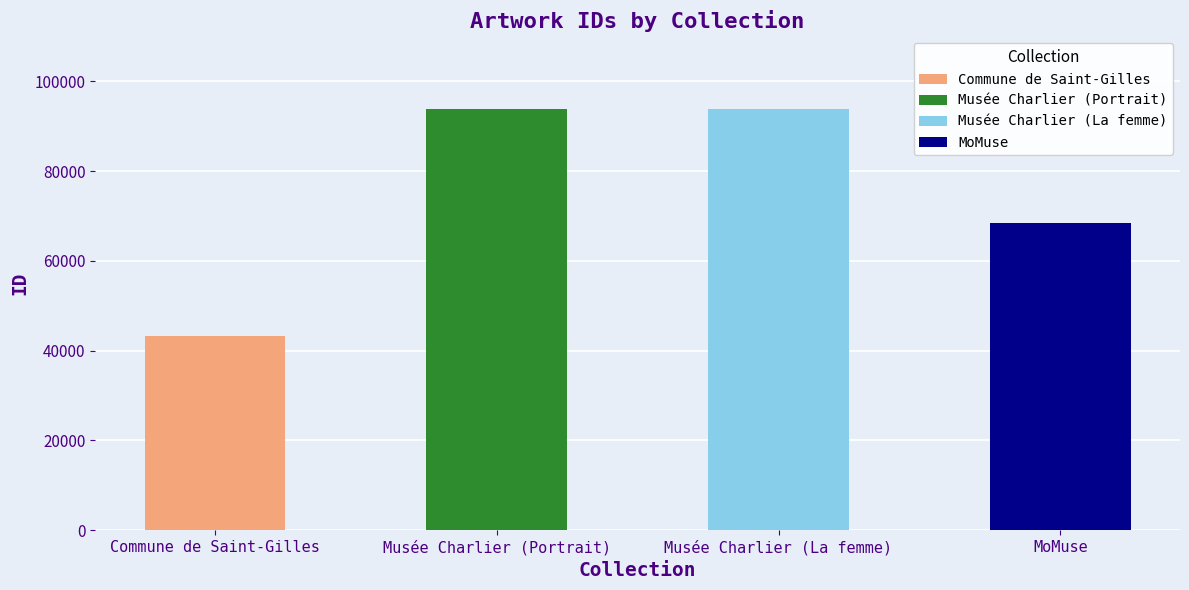

Reading left to right, what are all the values shown in this chart?

Commune de Saint-Gilles=43256	Musée Charlier (Portrait)=93912	Musée Charlier (La femme)=93911	MoMuse=68418